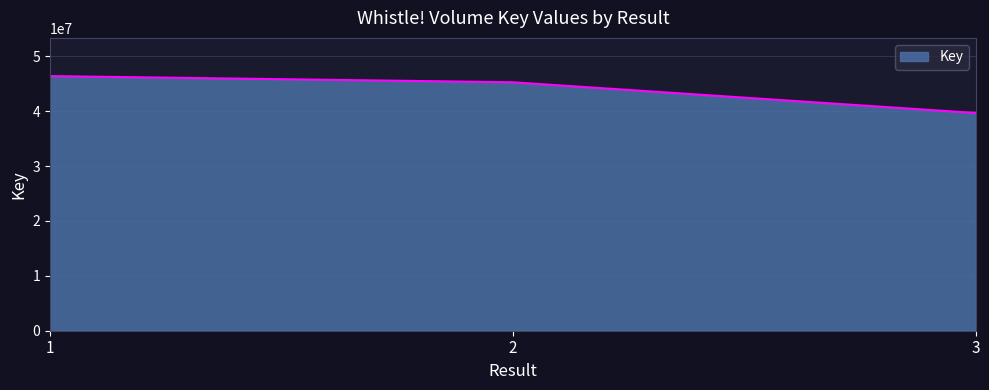

Is it true that the value at 3 is 16158874?

False